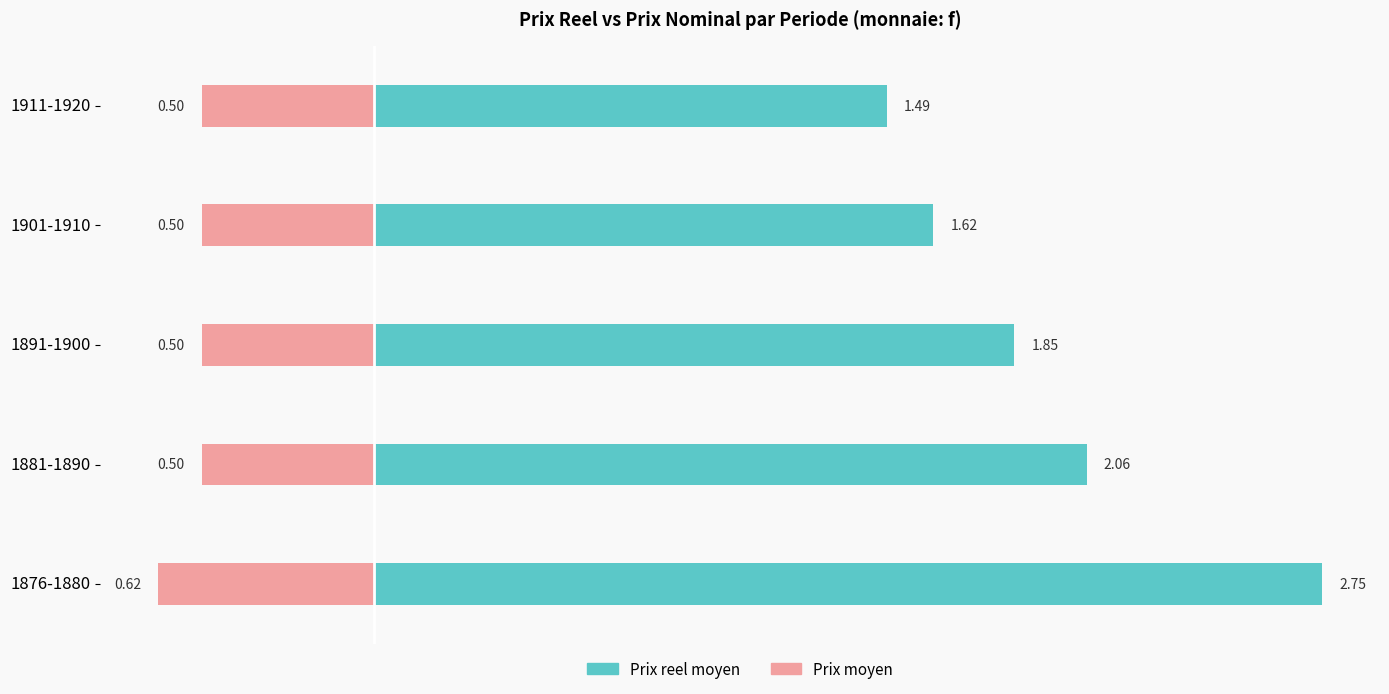

What is the label of the 4th bar from the left?

1901-1910